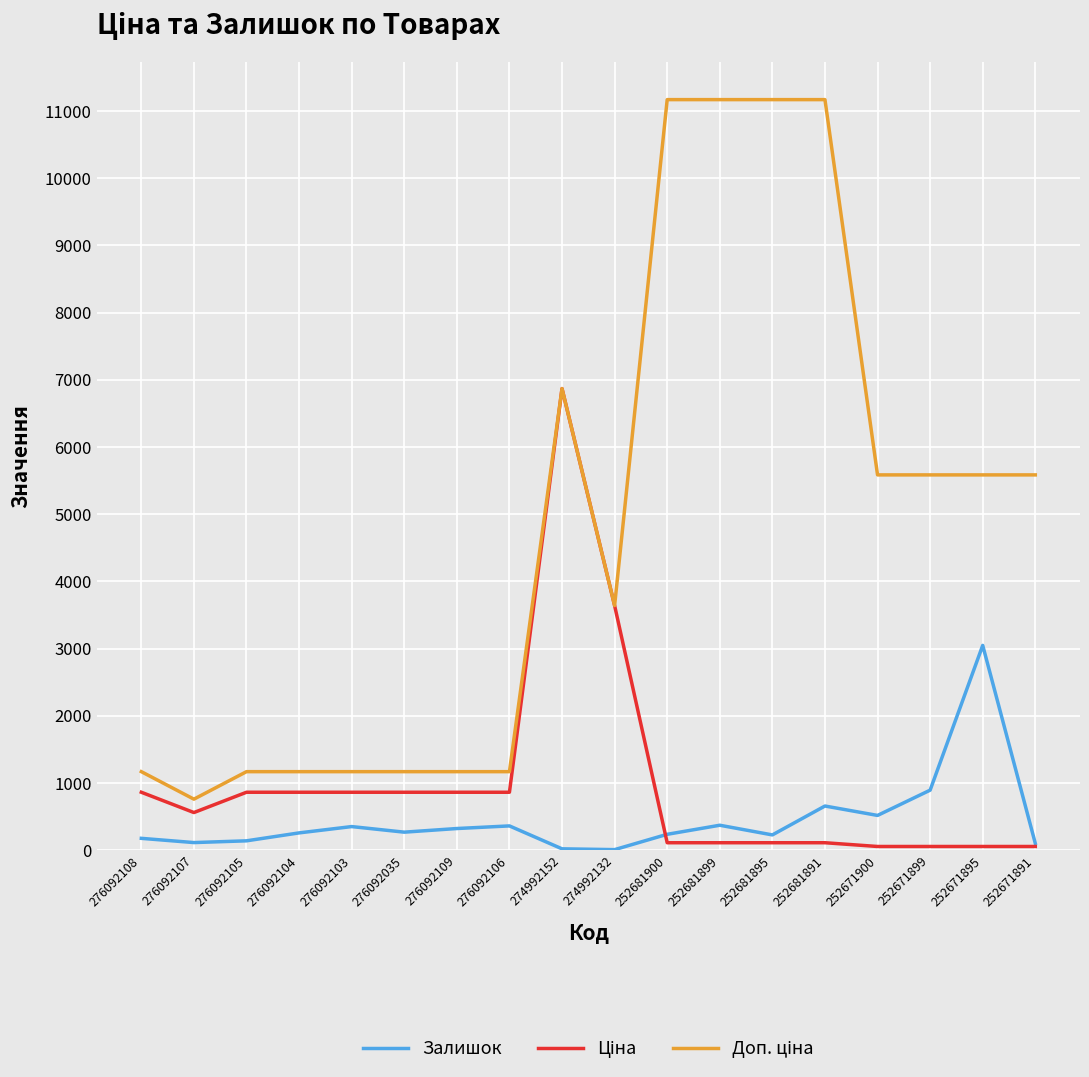

What is the greatest value displayed?

11169.0